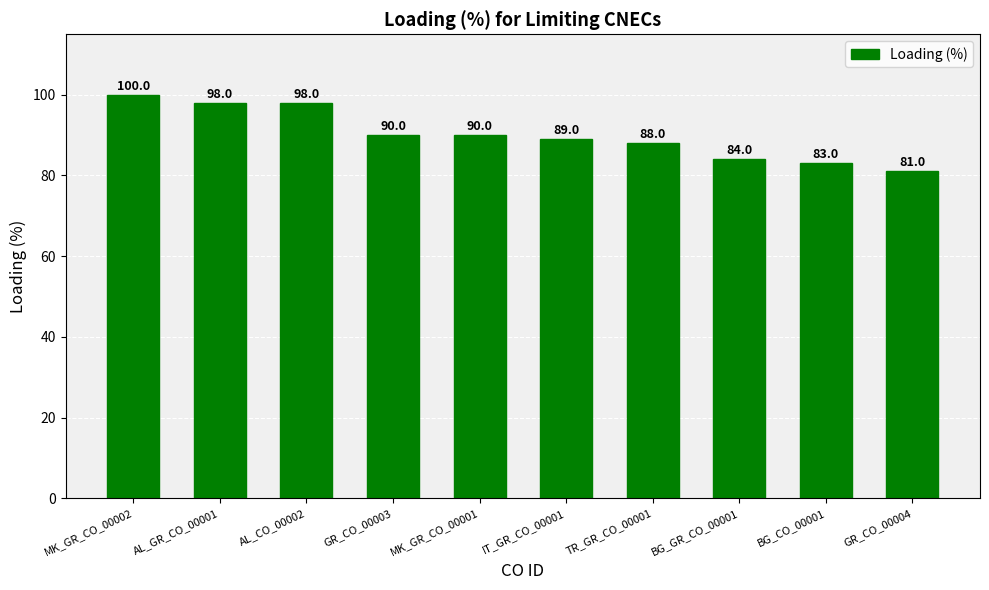

What is the change in value from AL_CO_00002 to GR_CO_00004?

-17